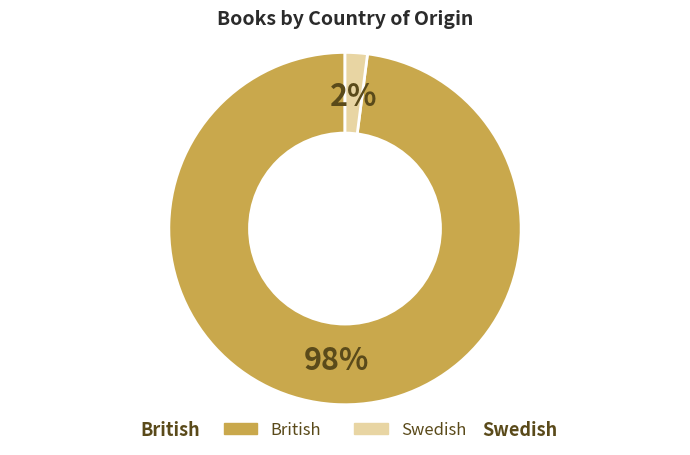

To the nearest percent, what is the average slice percentage?

50%